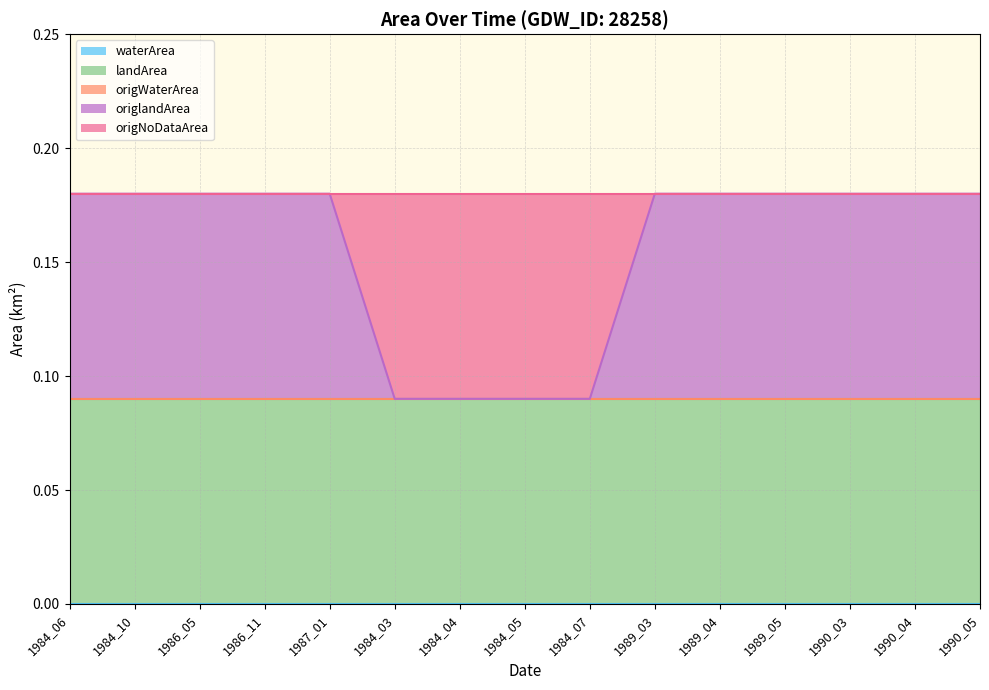

True or false: landArea has a value of 0.1 at 1984_03.

False